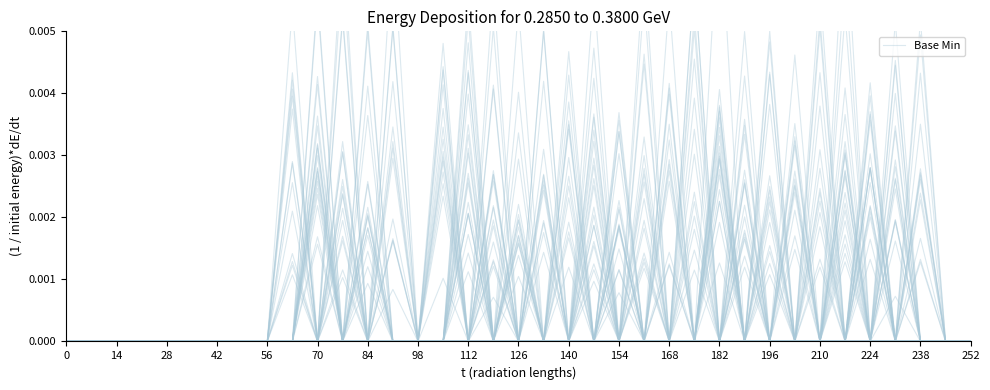

The value at 126 is 0.0. True or false?

True